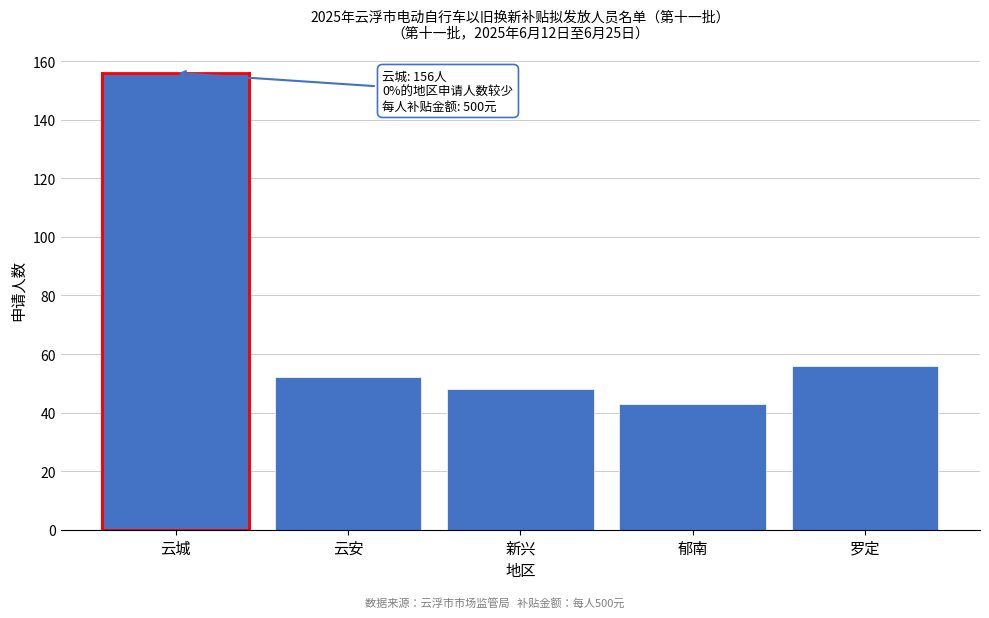

Reading left to right, extract all data points from this chart.

云城=156	云安=52	新兴=48	郁南=43	罗定=56